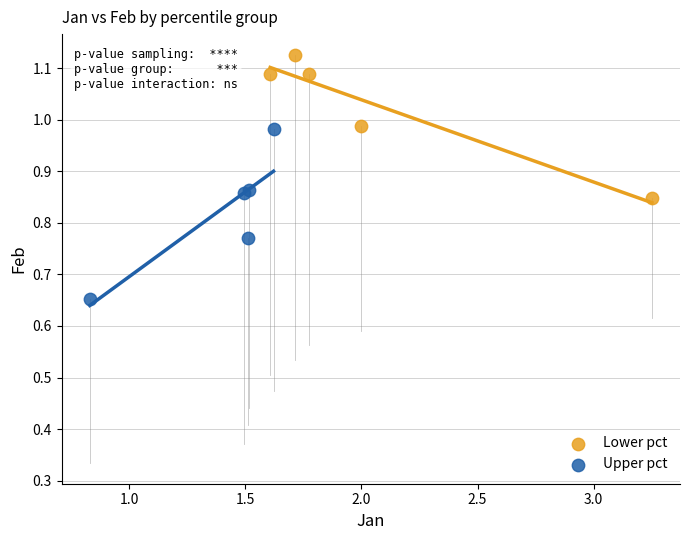

Which series has the largest Y range (max minus min)?

Upper pct